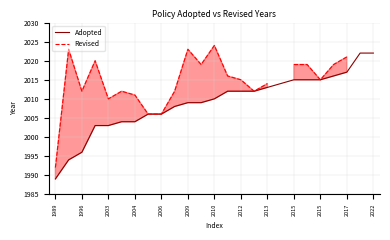

What is the label of the 10th point from the right?

15